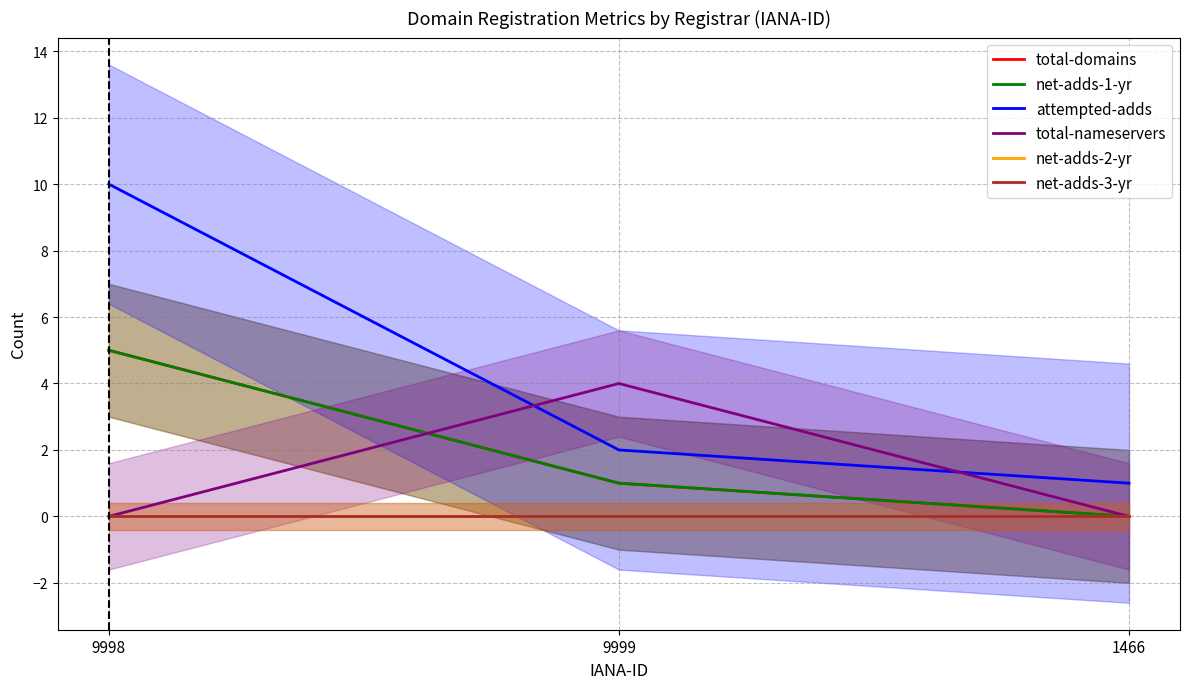

Rank the series at 9998 from lowest to highest value.

total-nameservers, net-adds-2-yr, net-adds-3-yr, total-domains, net-adds-1-yr, attempted-adds